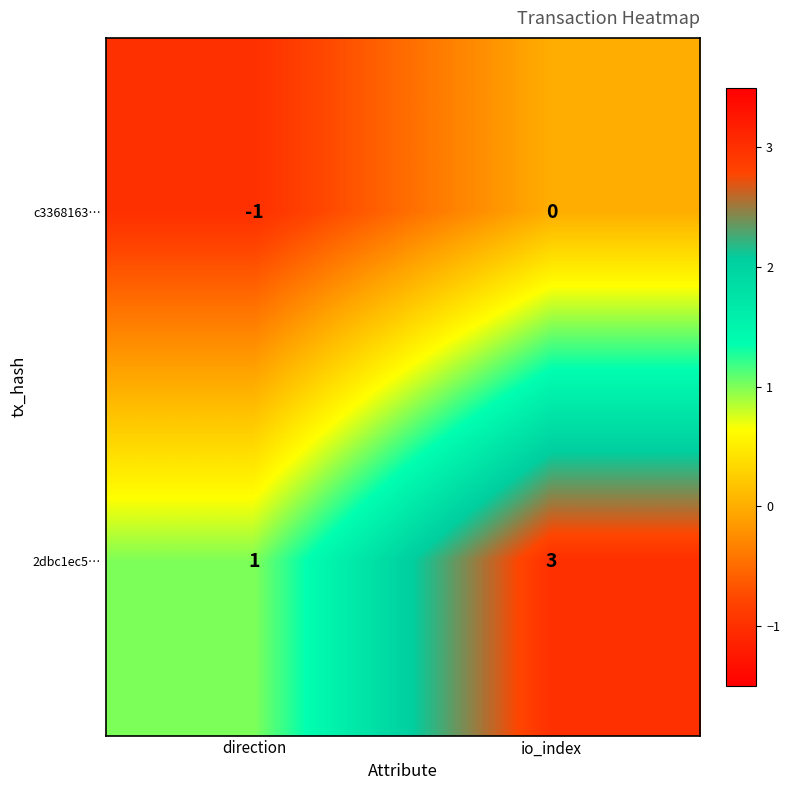

Which series has the widest spread of values?

2dbc1ec5…